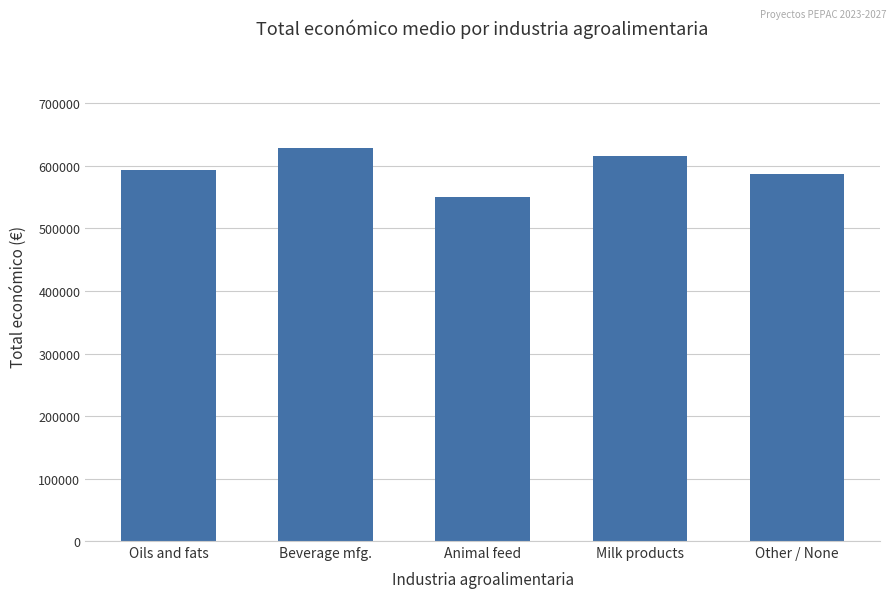

Count the number of data series in this chart.

1